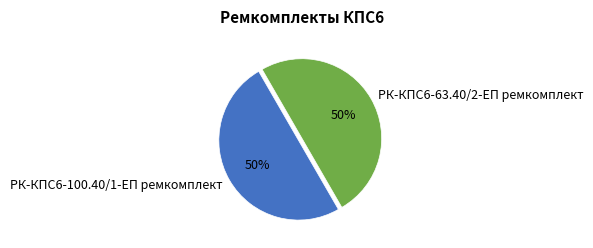

To the nearest percent, what portion does РК-КПС6-63.40/2-ЕП ремкомплект represent?

50%